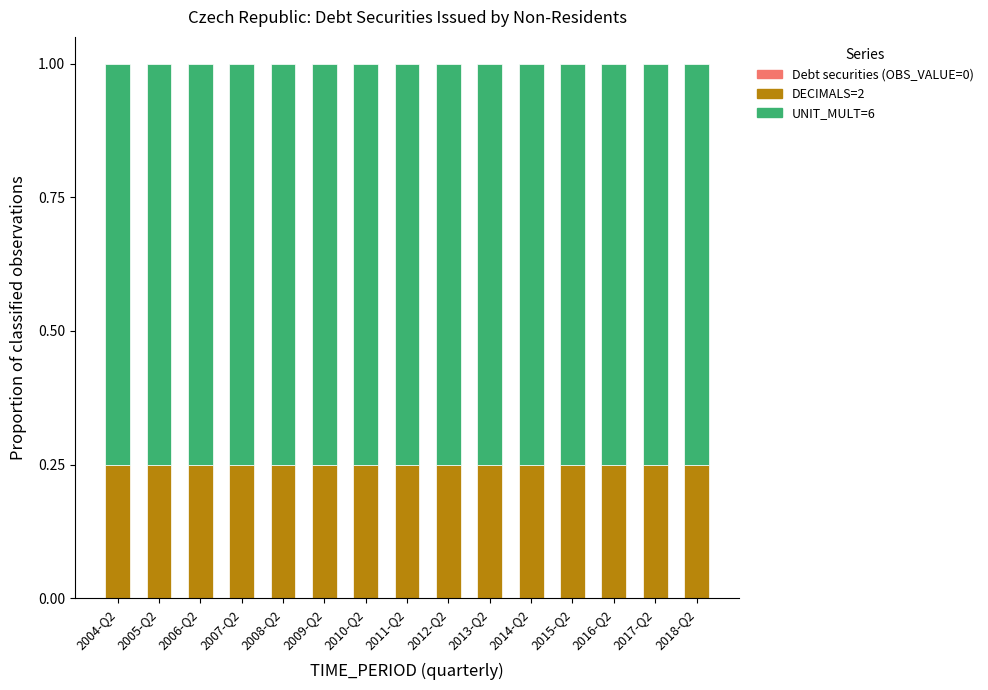

What is the total value across all series at 2014-Q2?

1.0